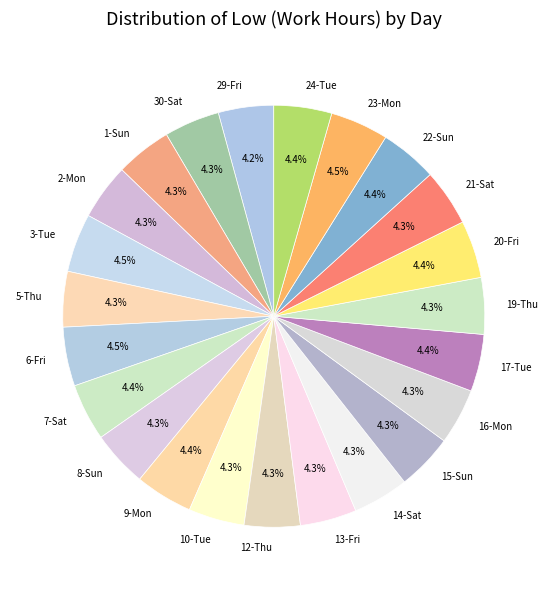

What percentage is NOT represented by 9-Mon?

95.6%